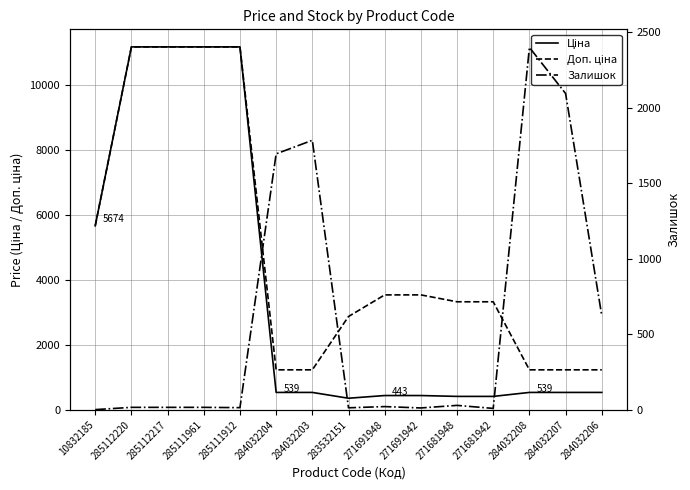

Reading left to right, extract all data points from this chart.

Ціна: 5673.8	11188.2	11188.2	11188.2	11188.2	539.0	539.0	359.9	443.1	443.1	416.6	416.6	539.0	539.0	539.0
Доп. ціна: 5673.8	11188.2	11188.2	11188.2	11188.2	1235.4	1235.4	2878.8	3545.0	3545.0	3332.5	3332.5	1235.4	1235.4	1235.4
Залишок: 2.0	17.0	17.0	17.0	15.0	1696.0	1786.0	14.0	22.0	13.0	30.0	10.0	2401.0	2096.0	624.0